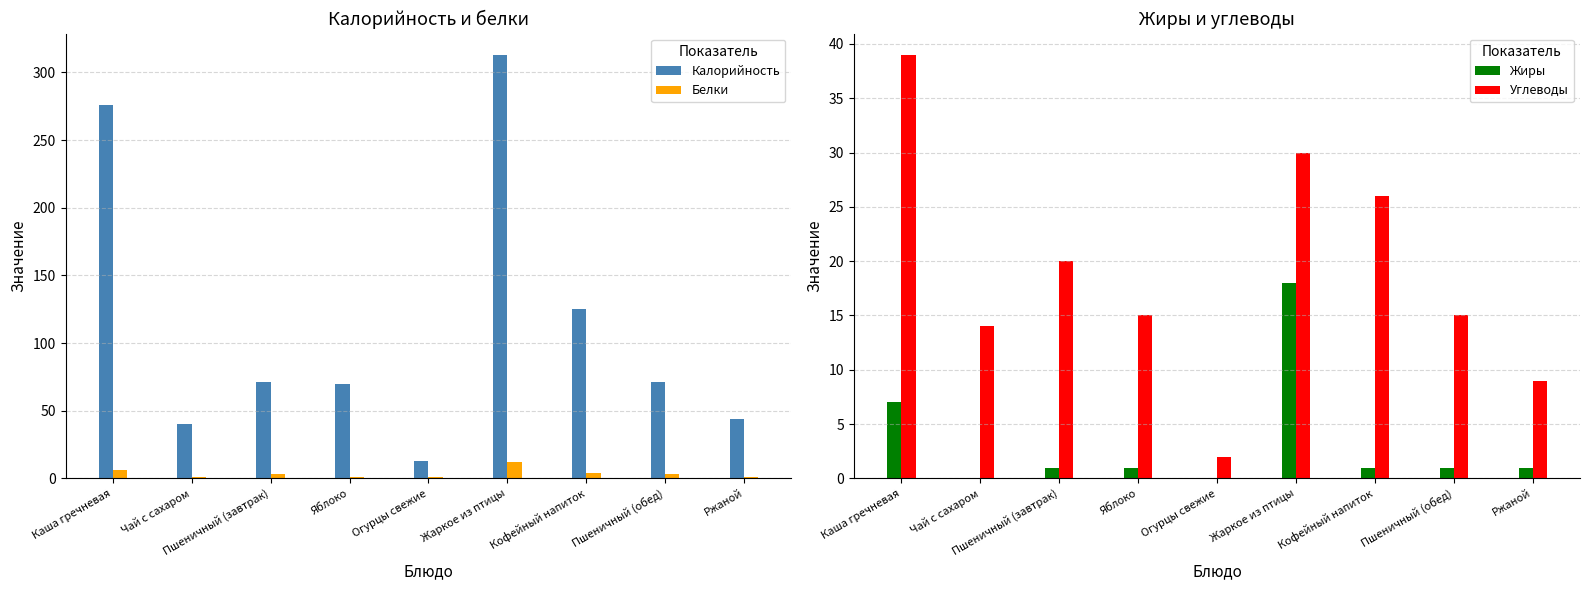

Reading left to right, list all the values displayed in this chart.

Калорийность: Каша гречневая=276	Чай с сахаром=40	Пшеничный (завтрак)=71	Яблоко=70	Огурцы свежие=13	Жаркое из птицы=313	Кофейный напиток=125	Пшеничный (обед)=71	Ржаной=44
Белки: Каша гречневая=6	Чай с сахаром=1	Пшеничный (завтрак)=3	Яблоко=1	Огурцы свежие=1	Жаркое из птицы=12	Кофейный напиток=4	Пшеничный (обед)=3	Ржаной=1
Жиры: Каша гречневая=7	Чай с сахаром=0	Пшеничный (завтрак)=1	Яблоко=1	Огурцы свежие=0	Жаркое из птицы=18	Кофейный напиток=1	Пшеничный (обед)=1	Ржаной=1
Углеводы: Каша гречневая=39	Чай с сахаром=14	Пшеничный (завтрак)=20	Яблоко=15	Огурцы свежие=2	Жаркое из птицы=30	Кофейный напиток=26	Пшеничный (обед)=15	Ржаной=9